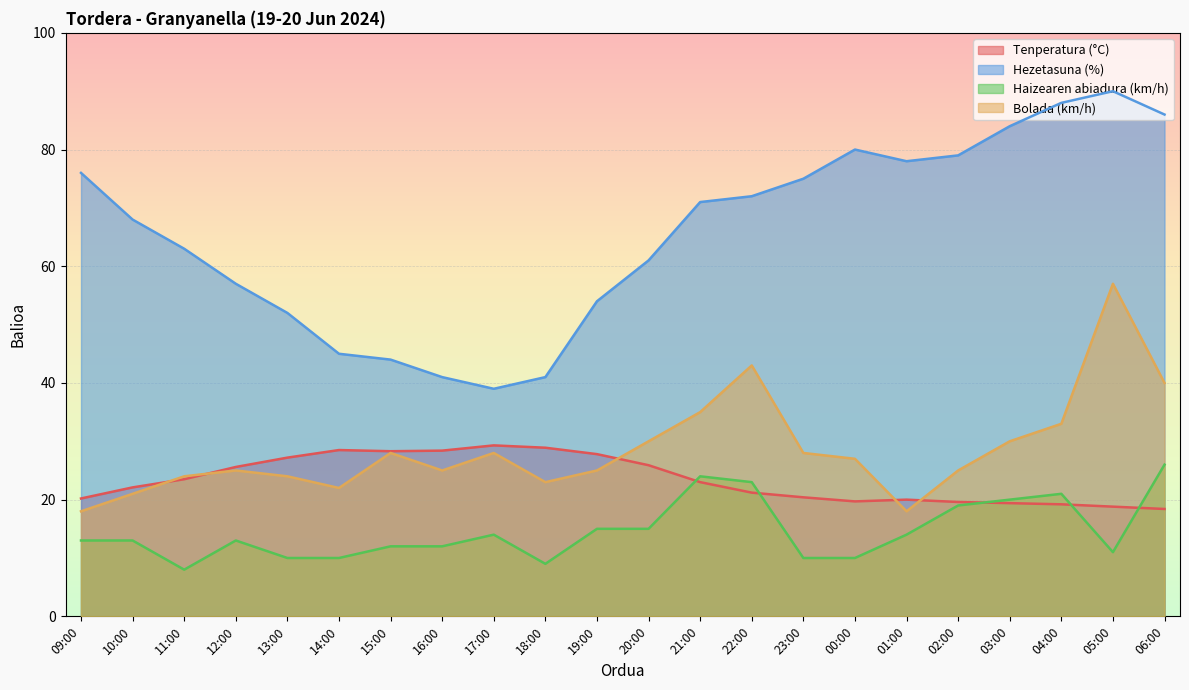

Between 12:00 and 09:00, which is larger?

12:00